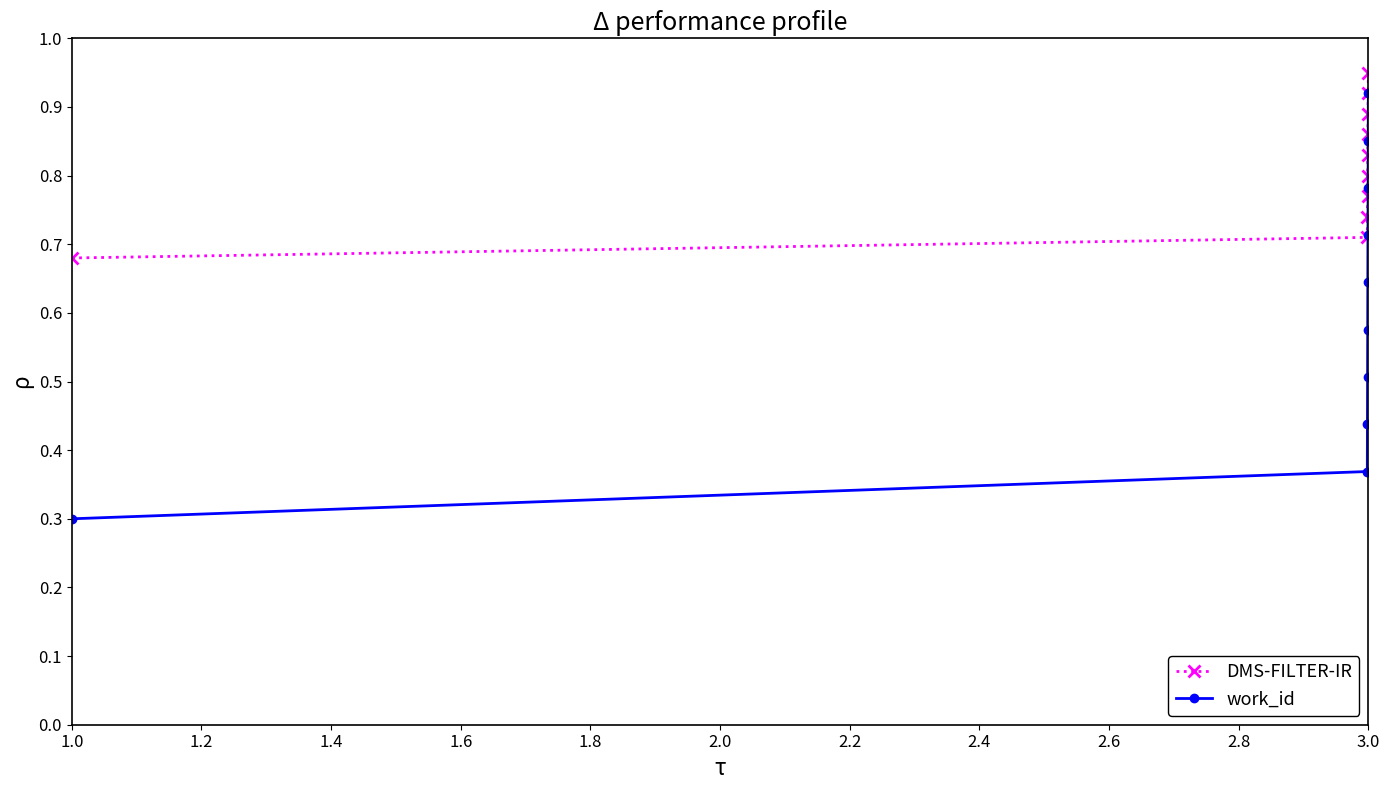

What is the difference between the maximum and minimum values in the DMS-FILTER-IR series?

0.3